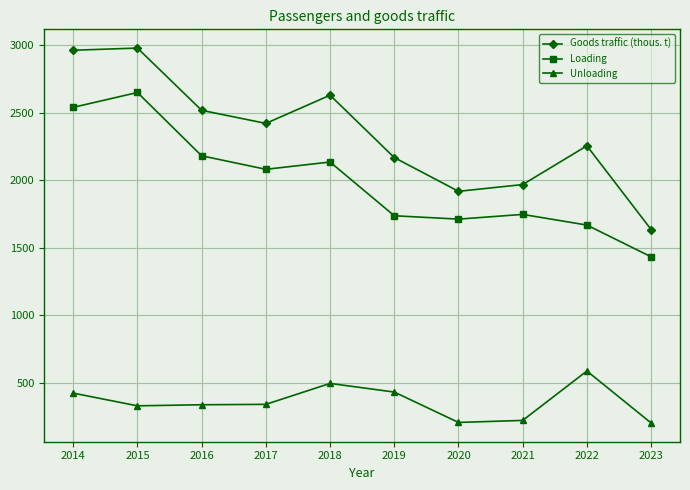

What is the value of the Loading point at the 2nd from the left?

2650